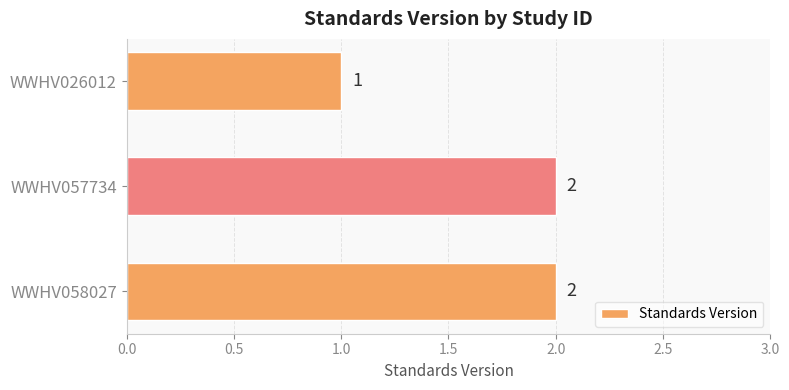

Which has a higher value, WWHV026012 or WWHV058027?

WWHV058027